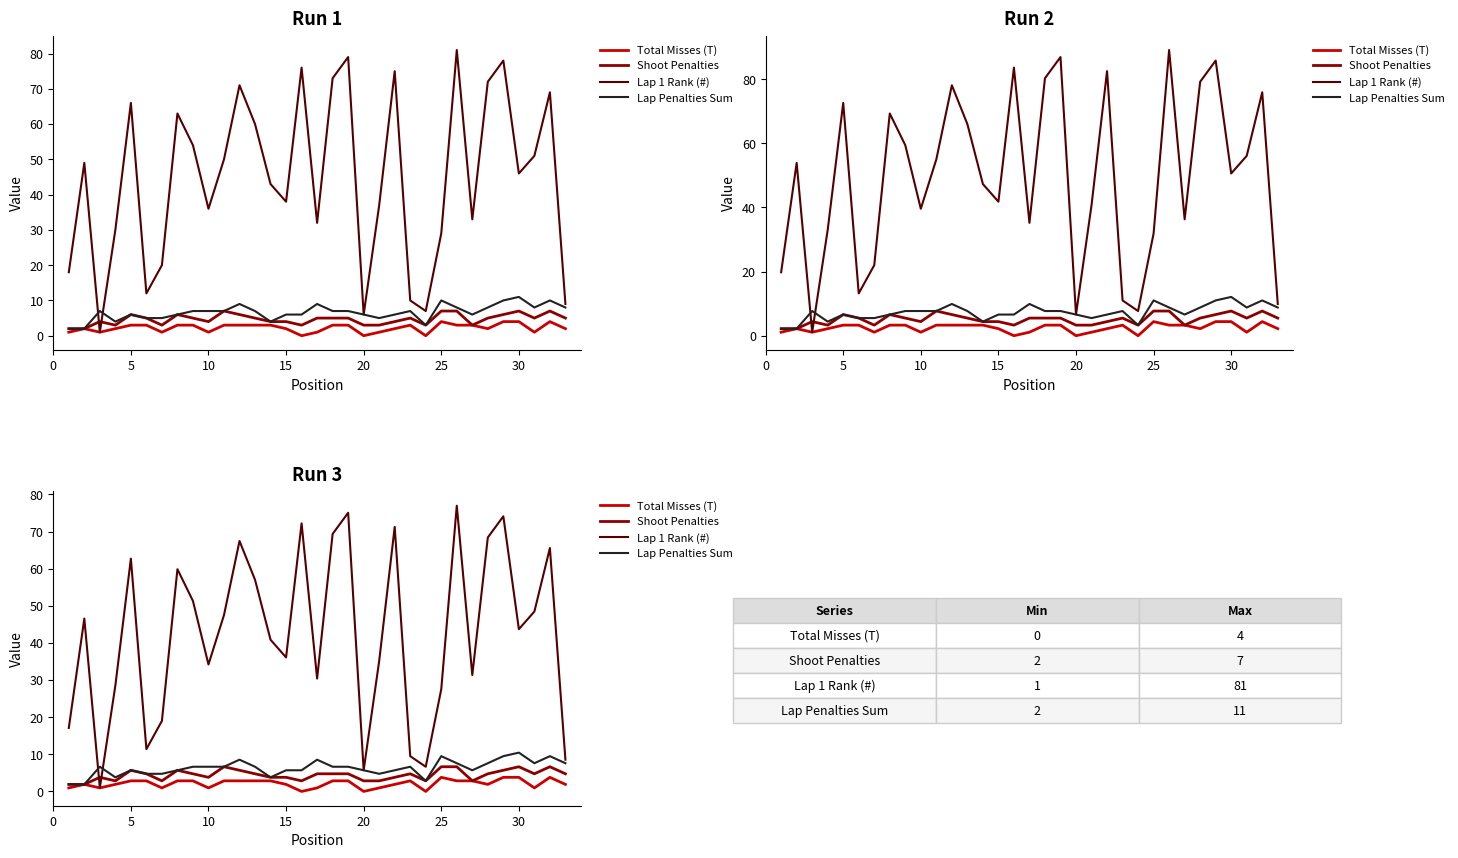

True or false: Lap 1 Rank (#) and Total Misses (T) intersect in this chart.

False